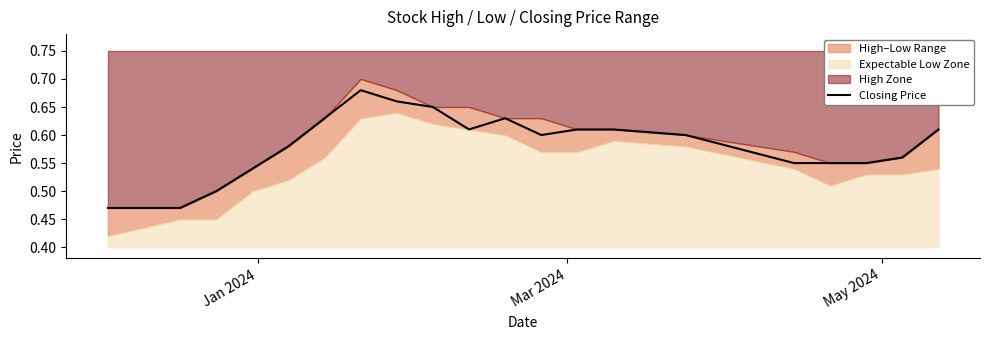

What is the average value?

0.6